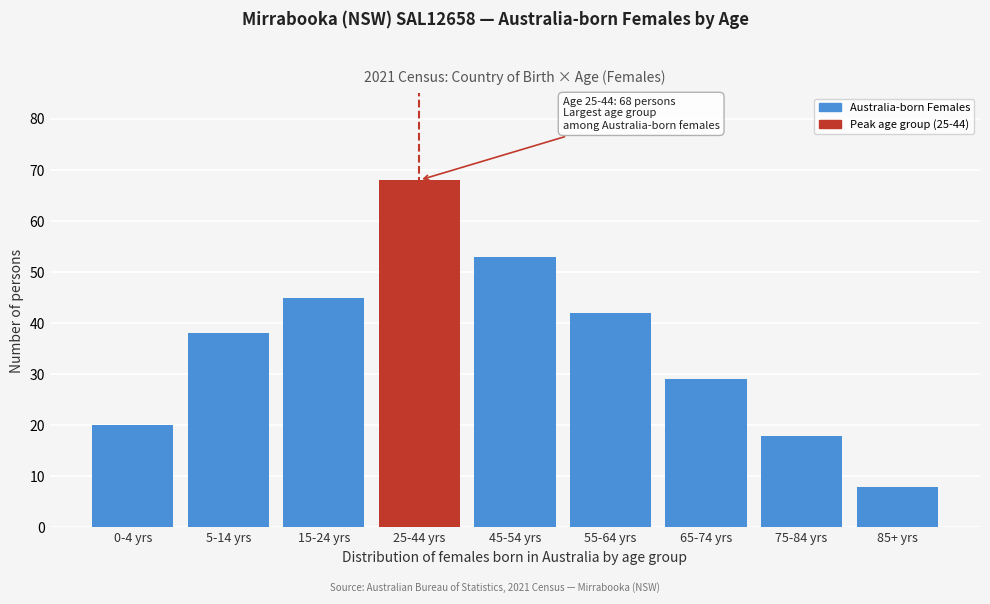

Reading left to right, transcribe all the data shown in this chart.

0-4 yrs=20	5-14 yrs=38	15-24 yrs=45	25-44 yrs=68	45-54 yrs=53	55-64 yrs=42	65-74 yrs=29	75-84 yrs=18	85+ yrs=8